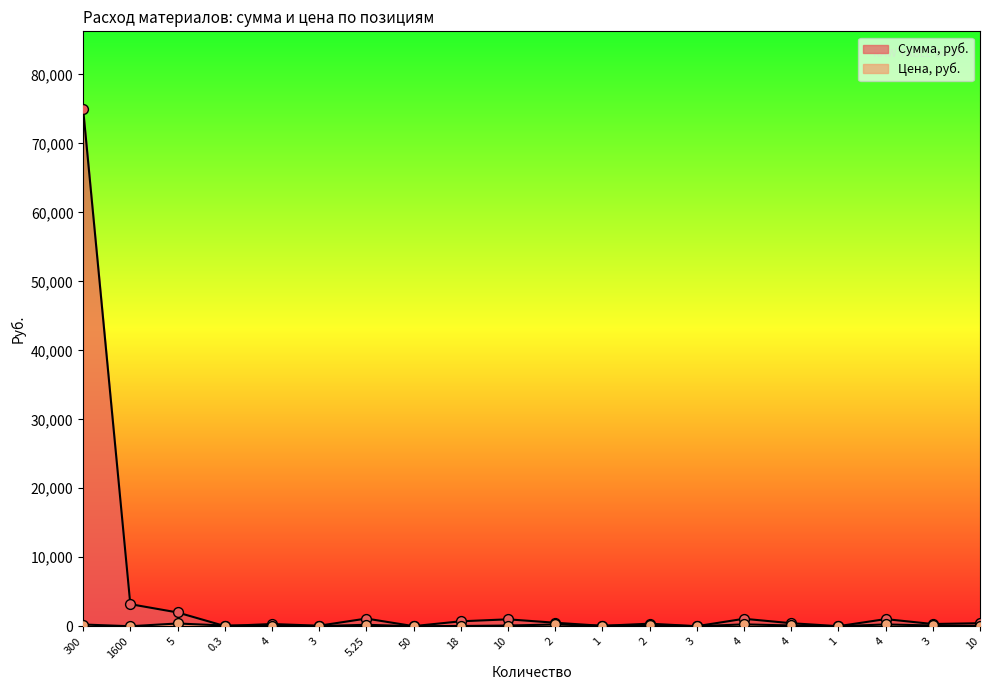

Which series has the widest spread of Y values?

Сумма, руб.